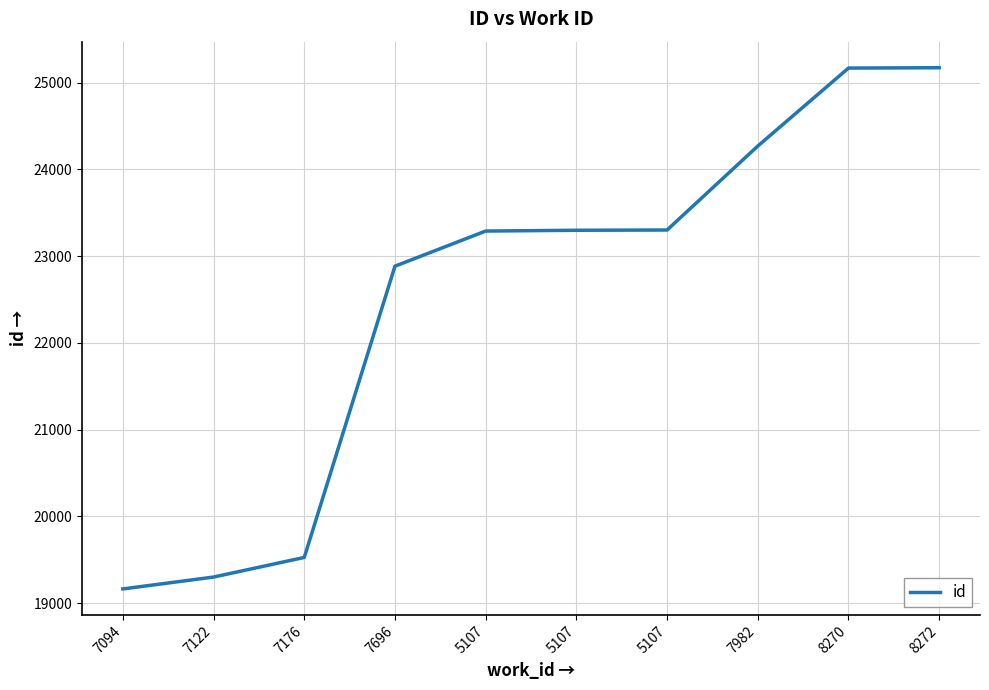

Reading right to left, what are all the values shown in this chart?

25173	25169	24270	23302	23299	23290	22885	19527	19301	19164